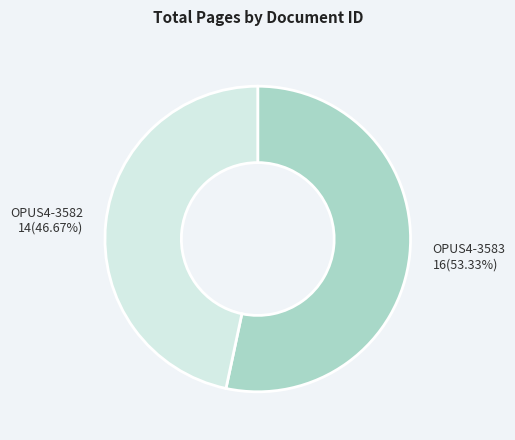

Is there any slice that represents more than half of the pie?

Yes